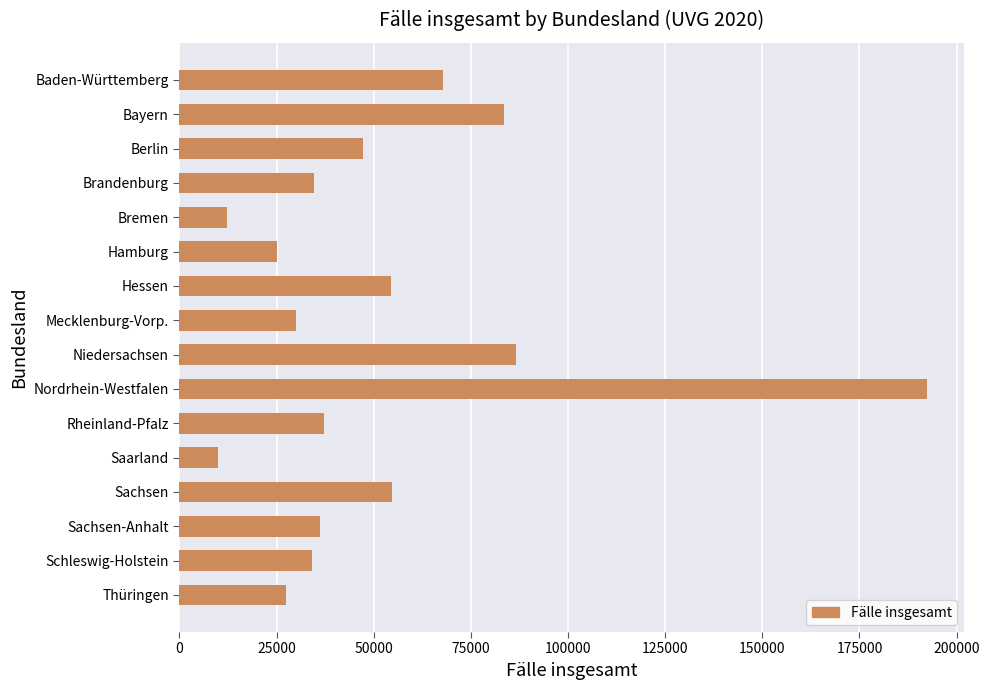

The value at Baden-Württemberg is 67910. True or false?

True